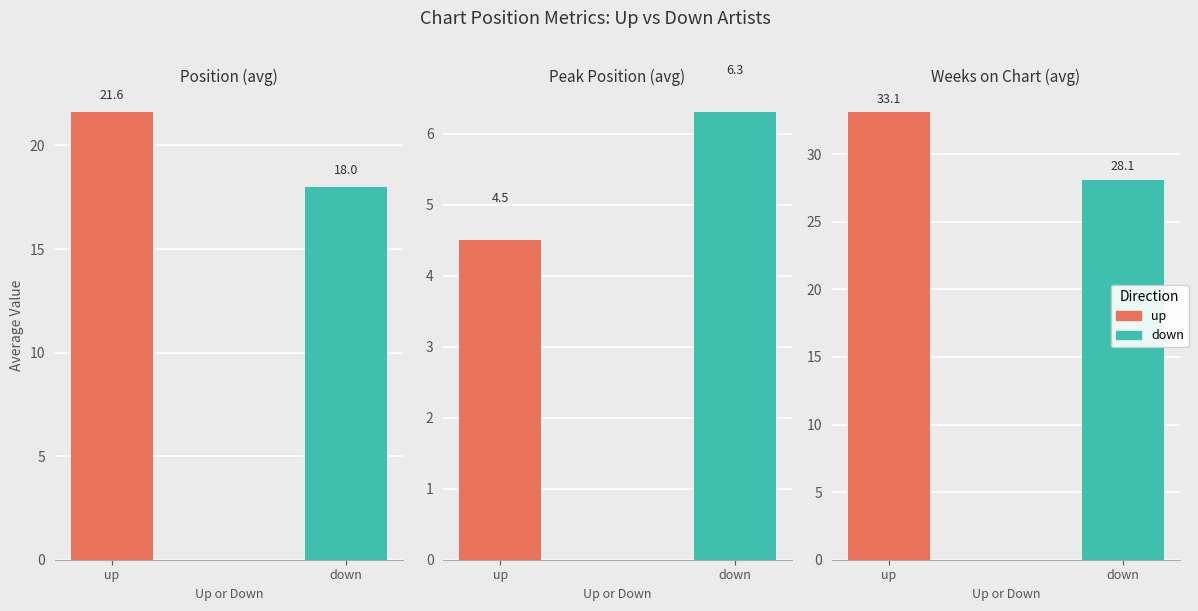

True or false: up has a value of 78 at Position (avg).

False